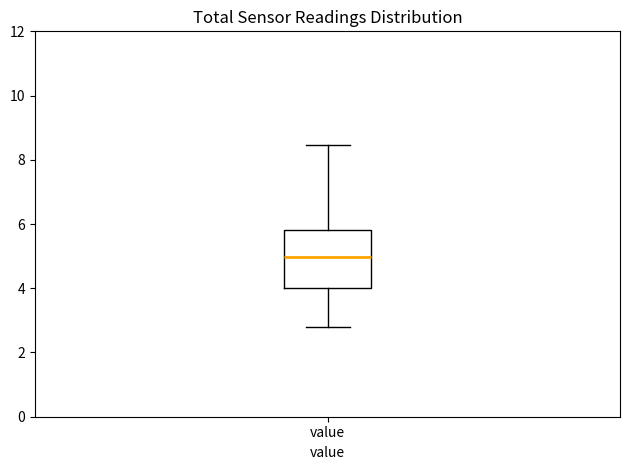

Transcribe this box plot: give where the median line is, the range the box spans, and where the two whiskers end, as read against the y-axis. The values are not printed on the chart, so give them approximately, as read against the axis.

median 5.0, box 4.0 to 5.8, whiskers 2.8 to 8.4